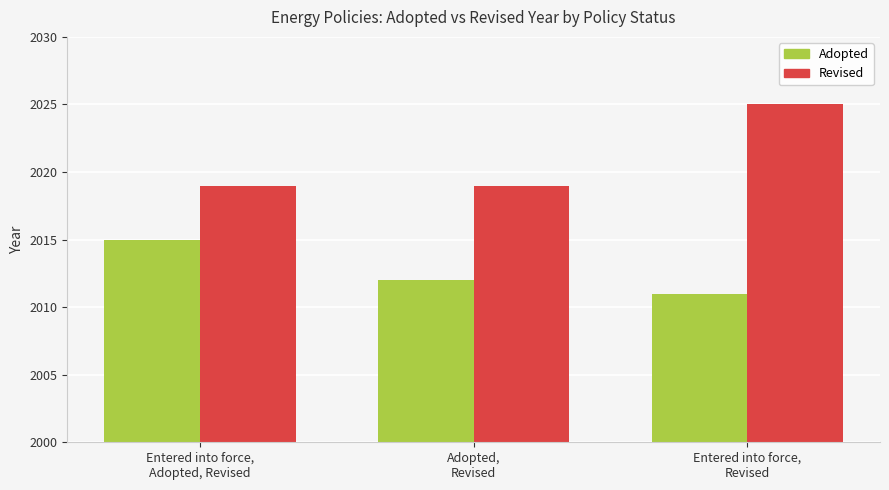

How many series are shown in this chart?

2